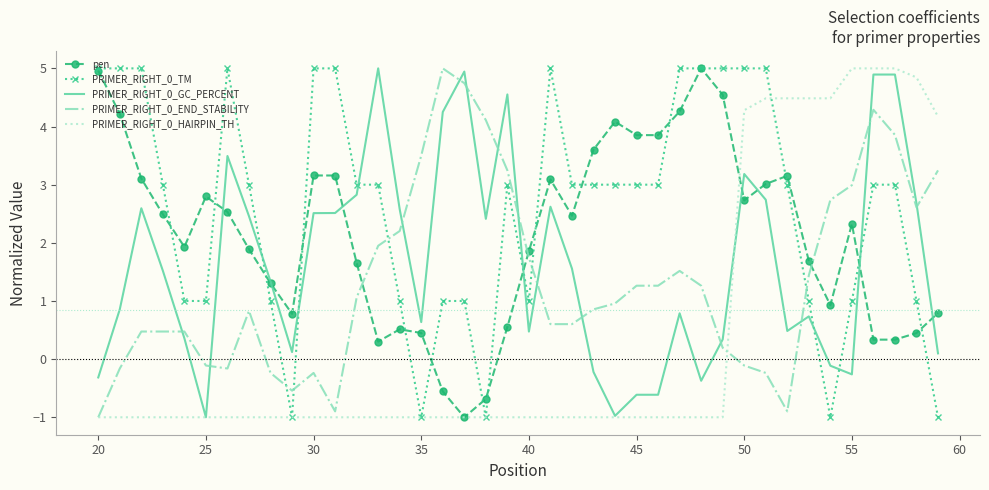

Which series has the largest total across all categories?

PRIMER_RIGHT_0_TM